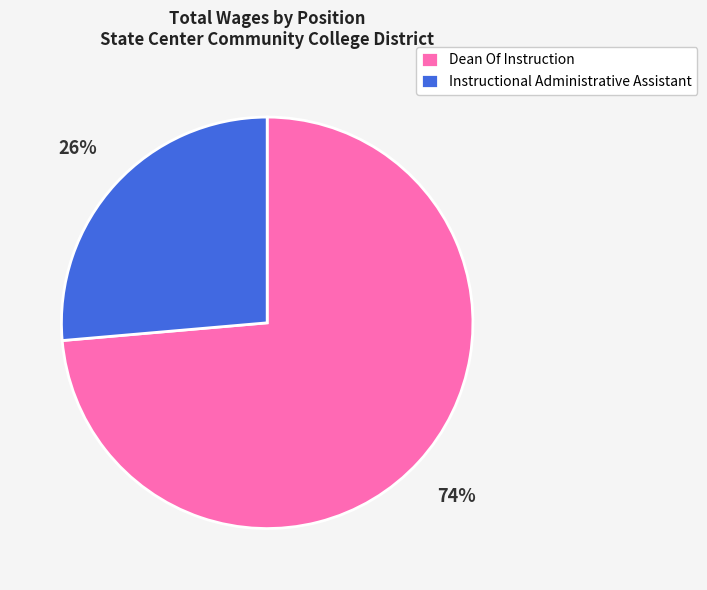

Is it true that Instructional Administrative Assistant is 26% of the pie?

True